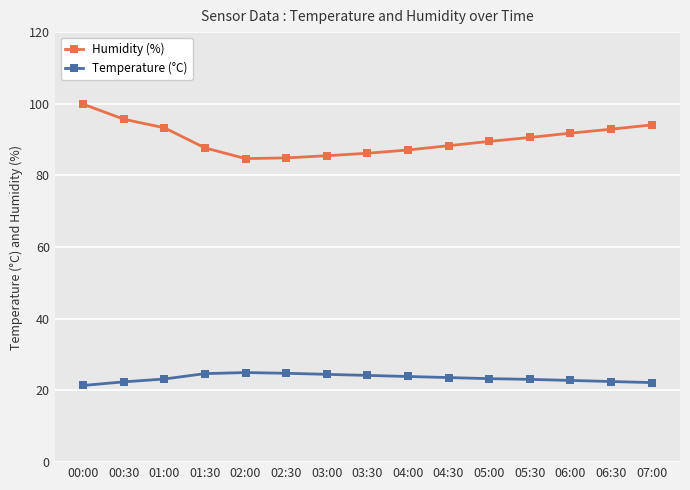

How many values in the Humidity (%) series are below 89?

7